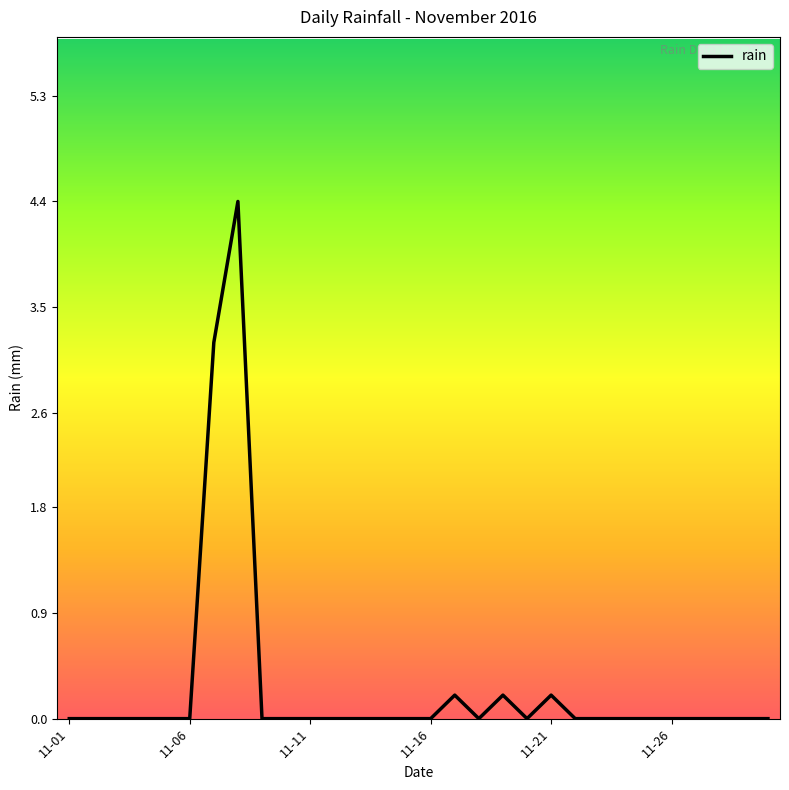

What is the greatest value displayed?

4.4